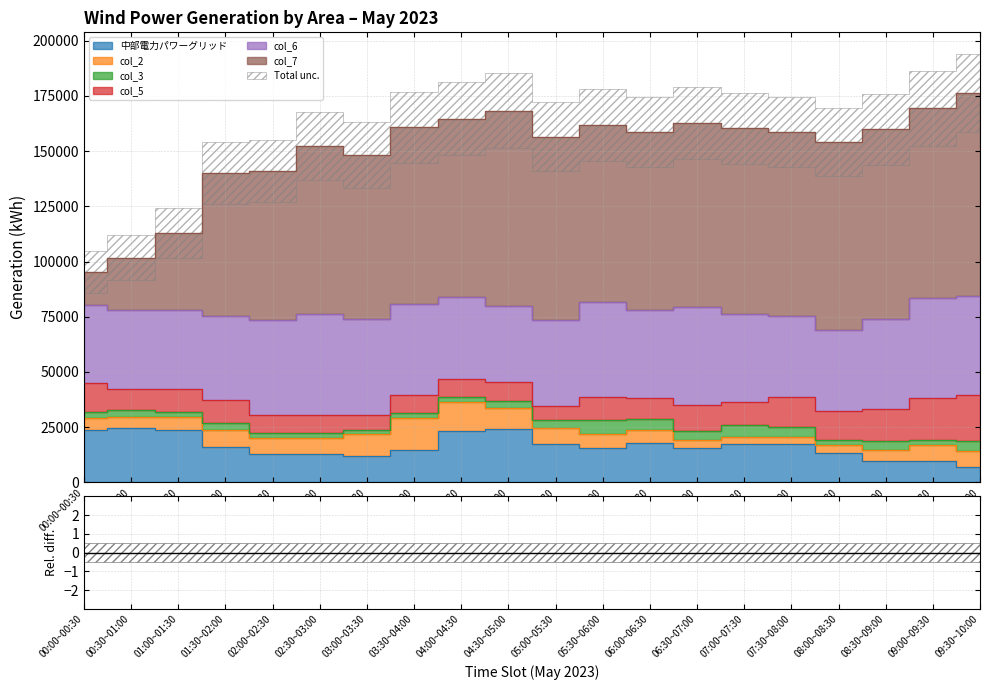

Where is the first local minimum for col_7?

03:00~03:30